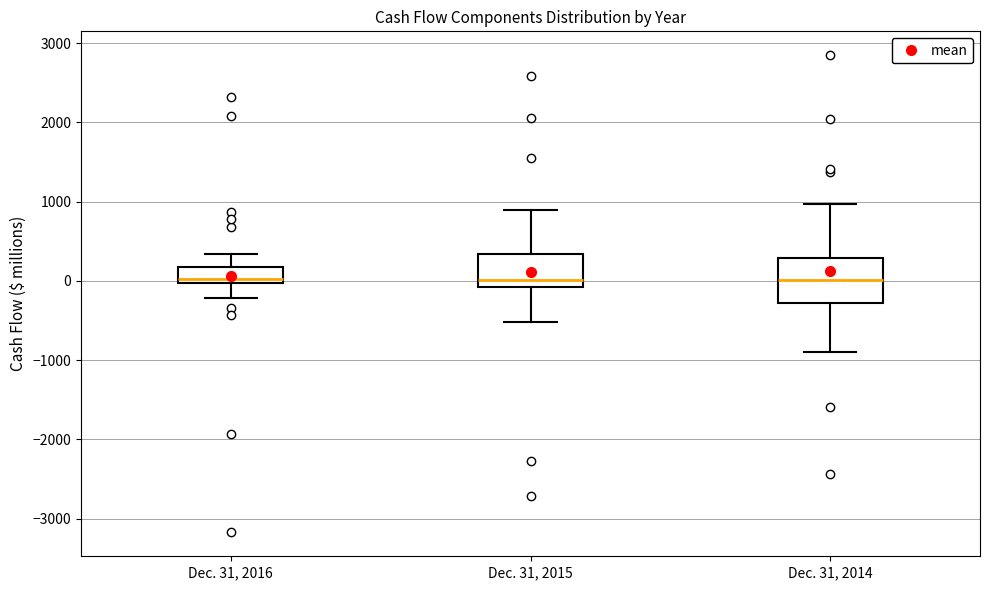

Which box is the tallest, from its lower edge to its upper edge?

Dec. 31, 2014